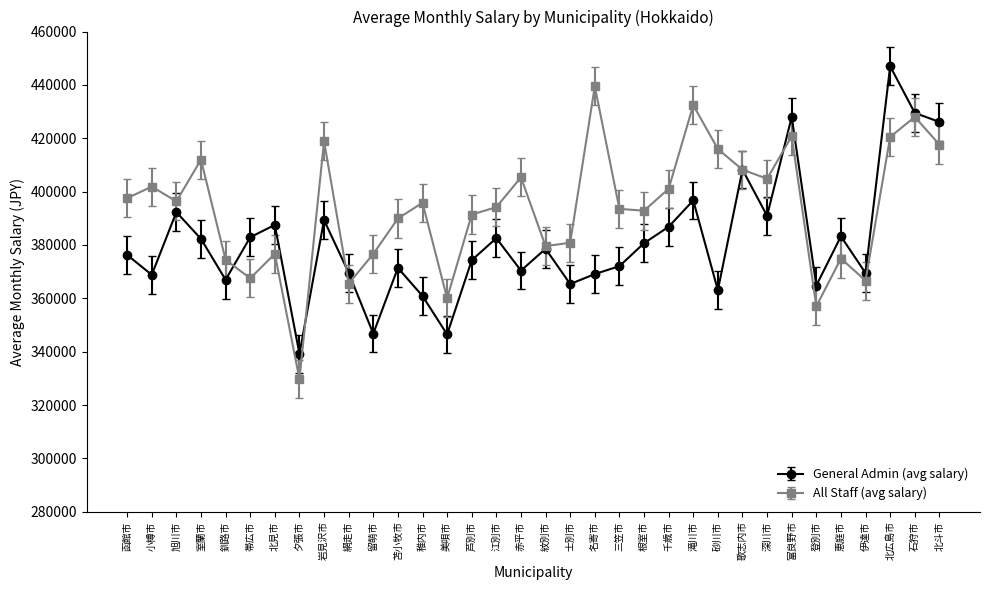

How many series are shown in this chart?

2